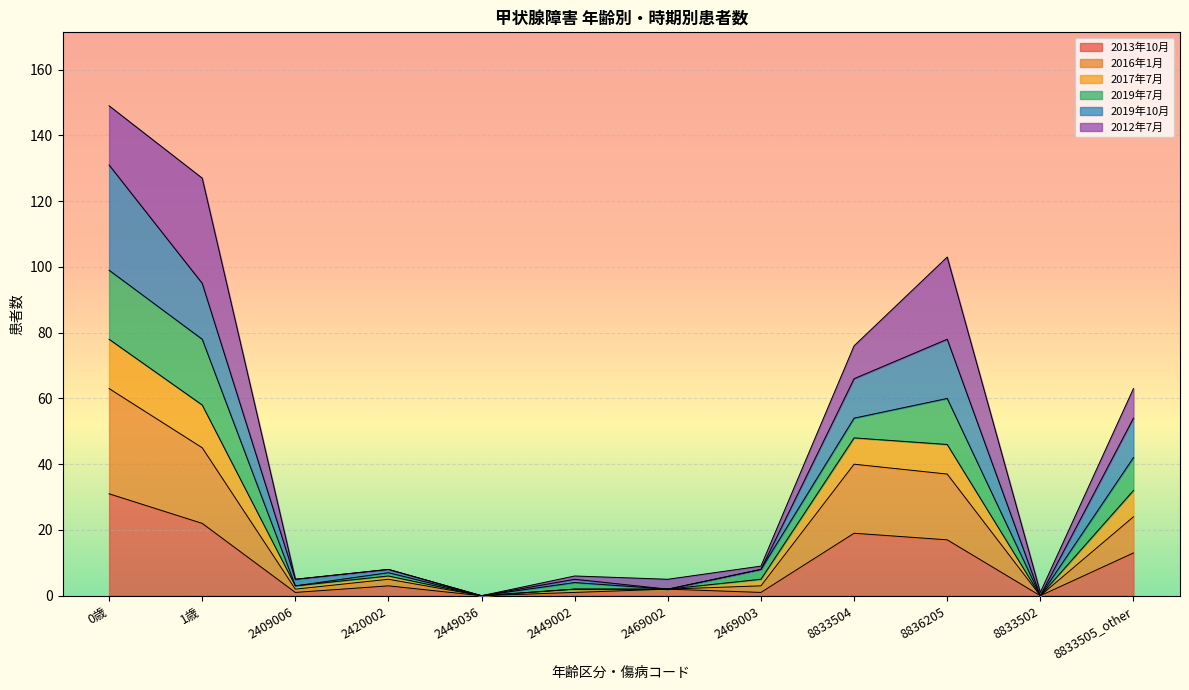

What is the total value across all series at 8833504?

76